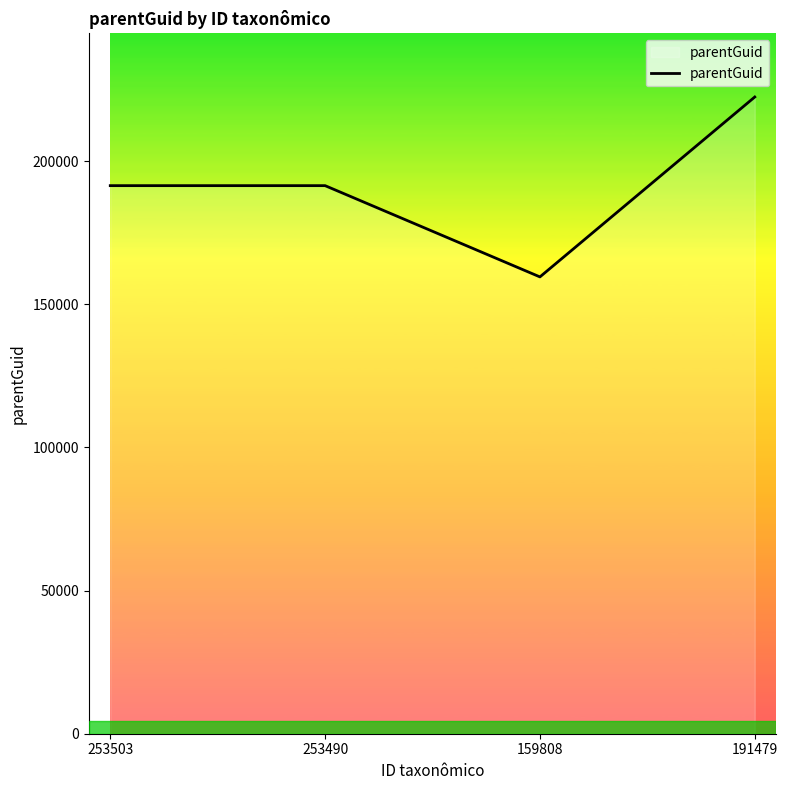

What is the maximum value shown in the chart?

222369